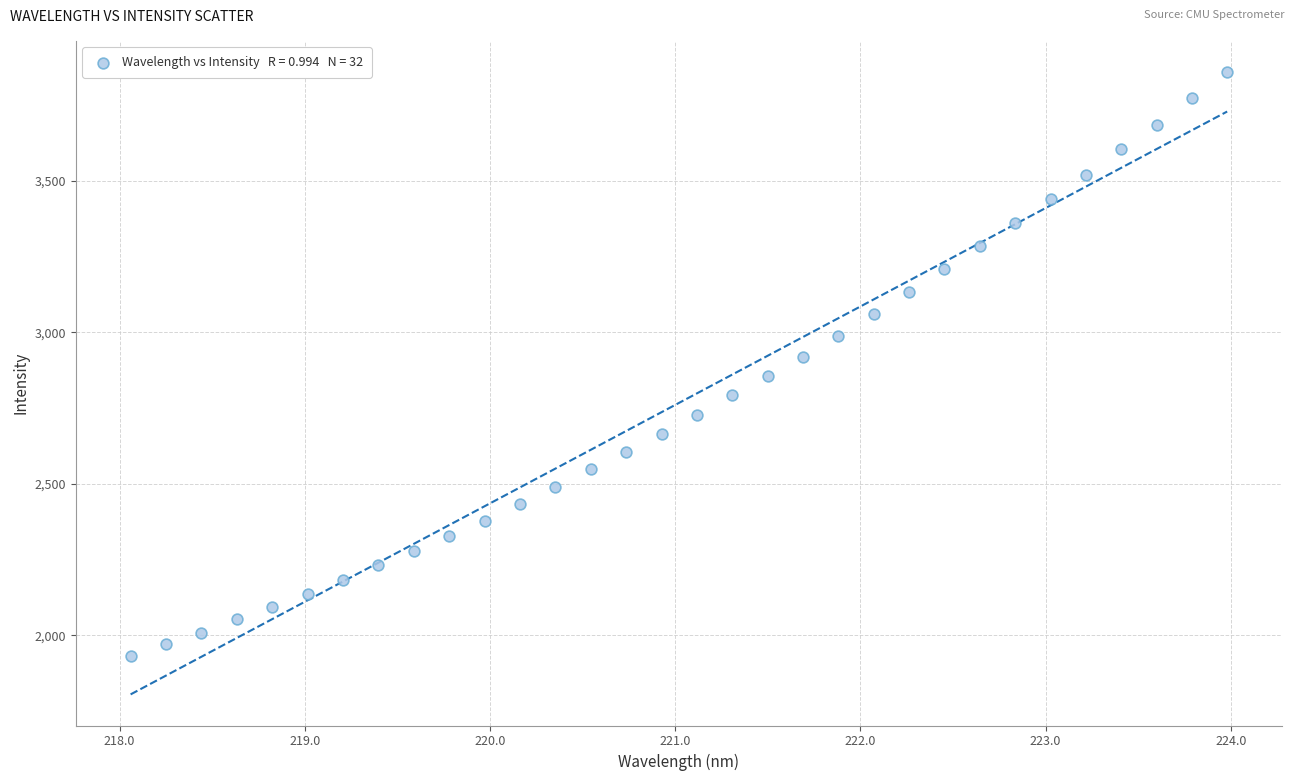

What is the range of X values (max minus min)?

5.9